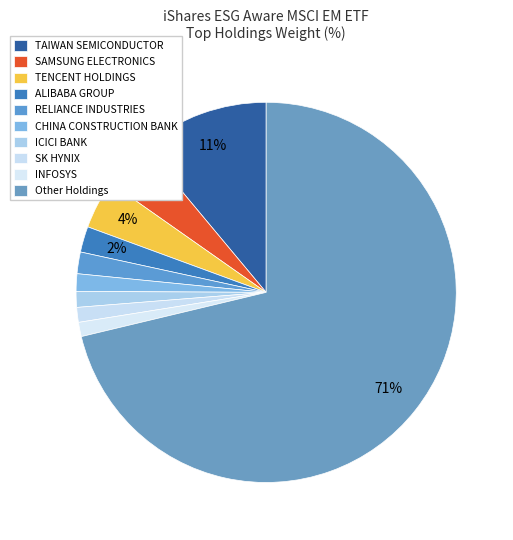

Is the sum of Other Holdings and CHINA CONSTRUCTION BANK greater than half?

Yes